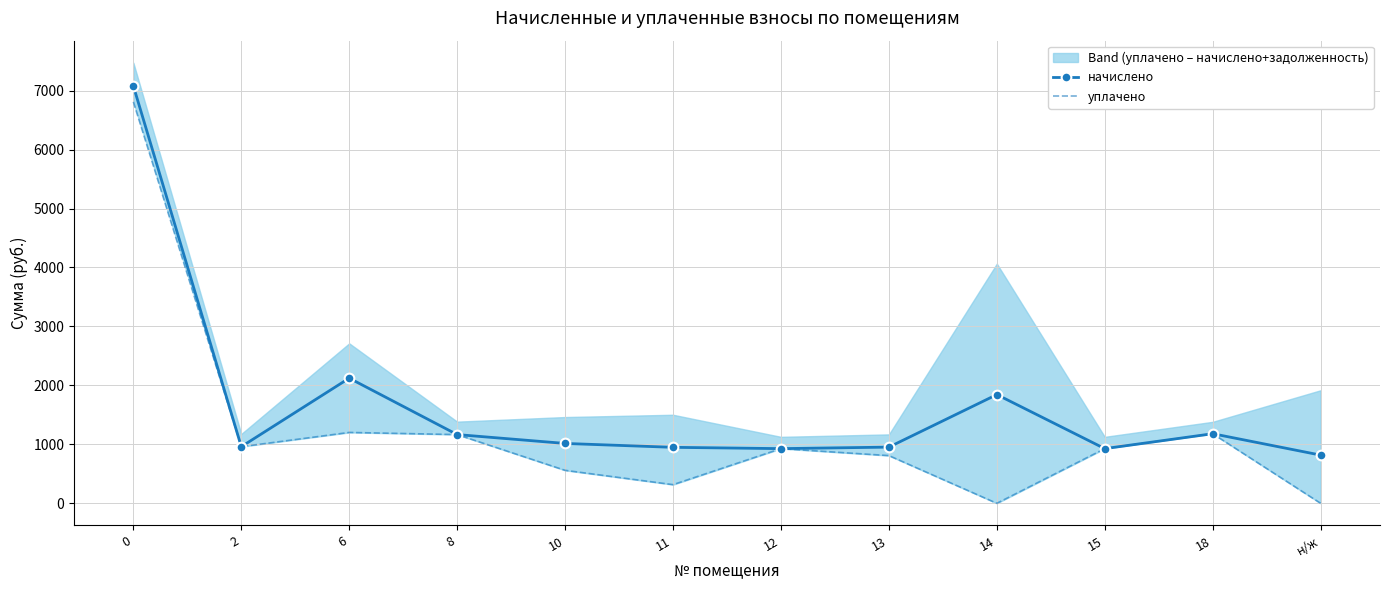

The начислено series shows 805.5 at 14. True or false?

False